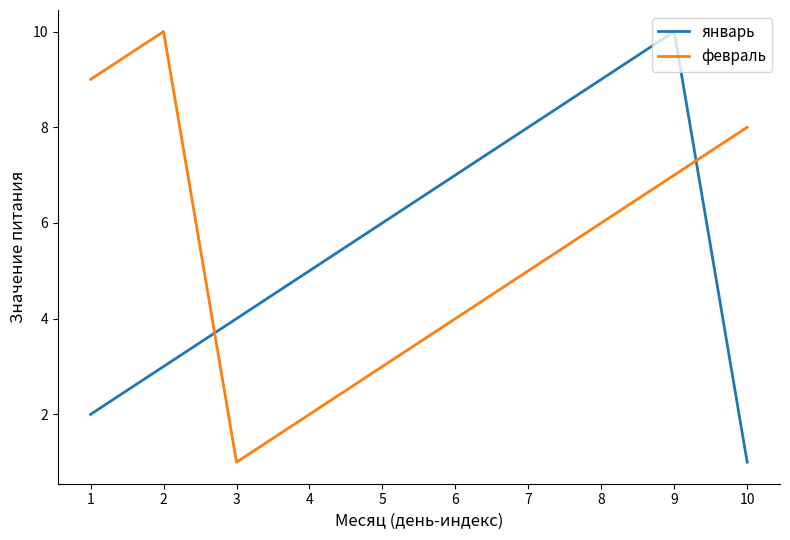

Where is the first local maximum for январь?

9